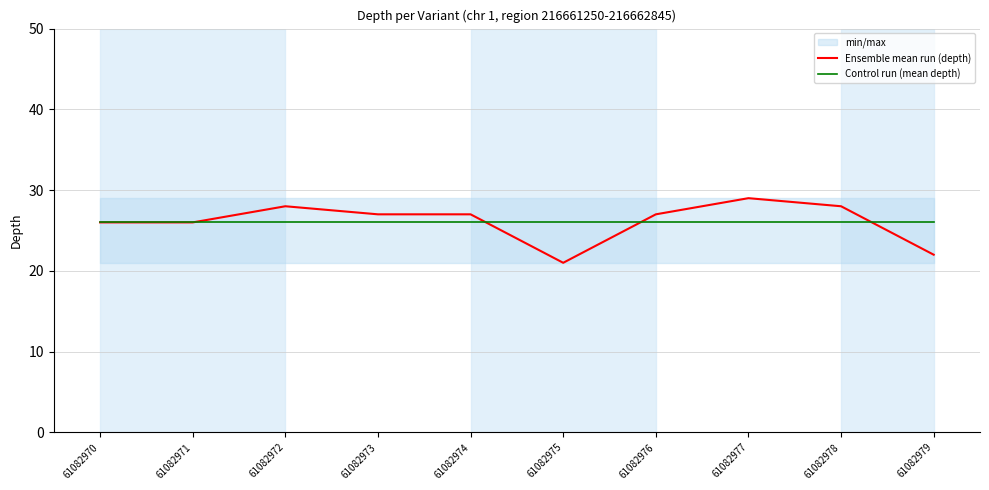

How many data points does each series have?

10